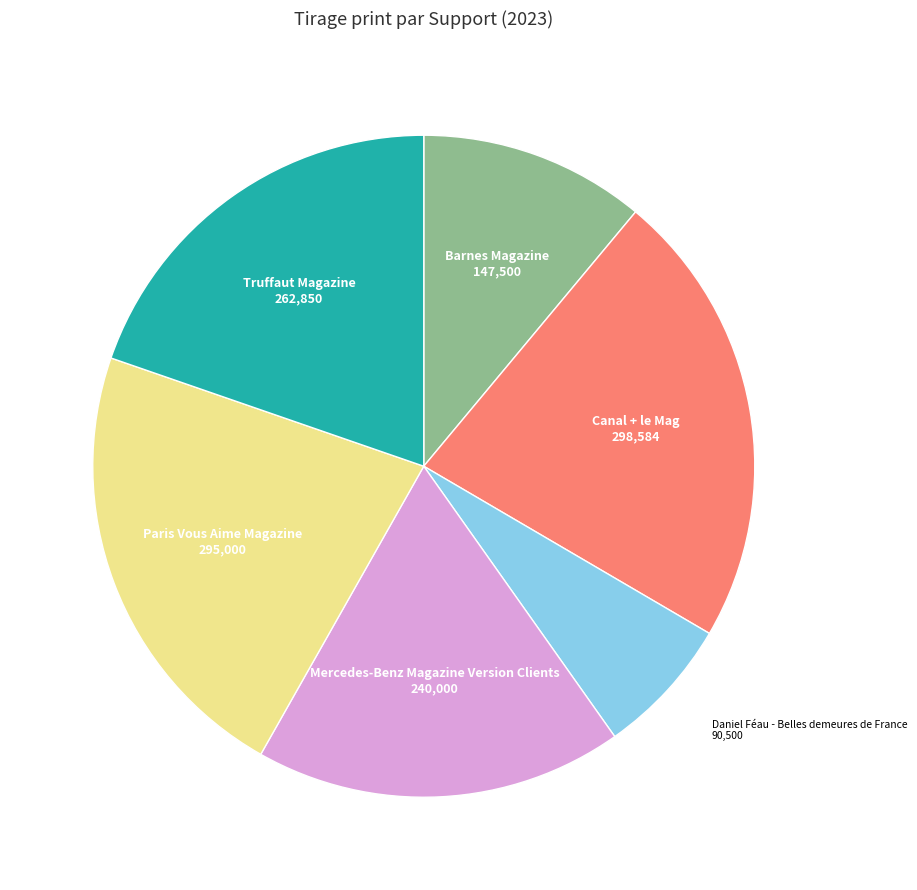

Between Barnes Magazine and Canal + le Mag, which is larger?

Canal + le Mag